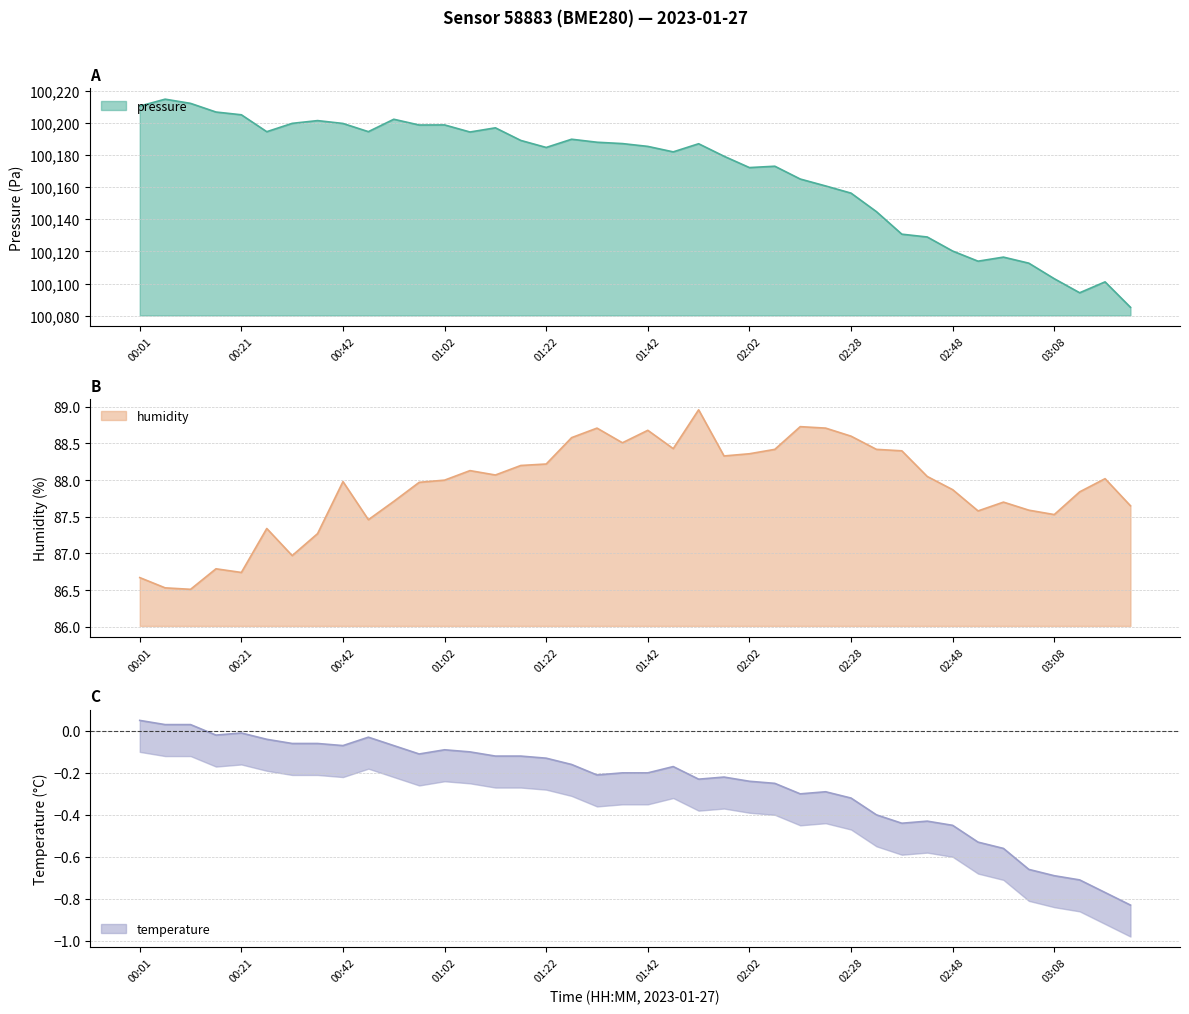

At how many categories does at least one series exceed 12865?

40